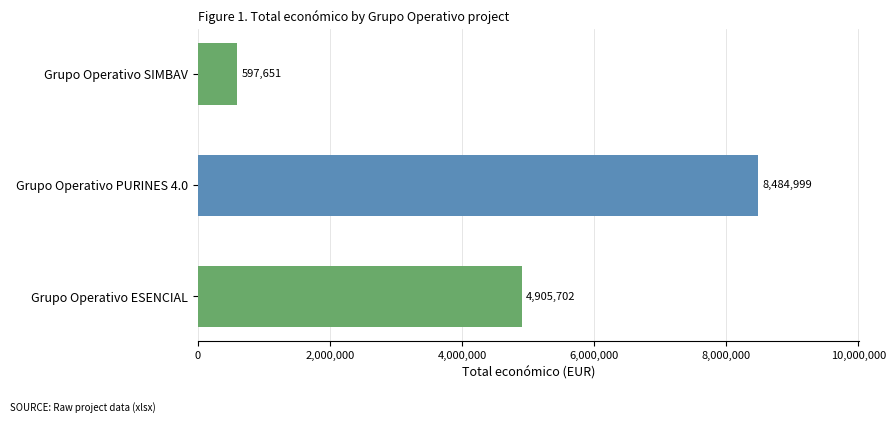

Reading top to bottom, transcribe all the data shown in this chart.

597651	8484999	4905702